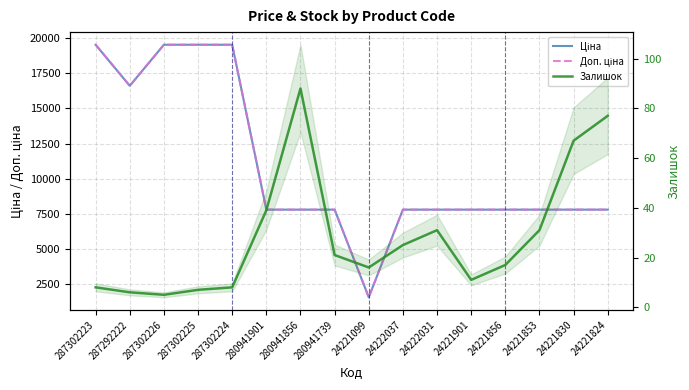

Which series has the widest spread of values?

Ціна